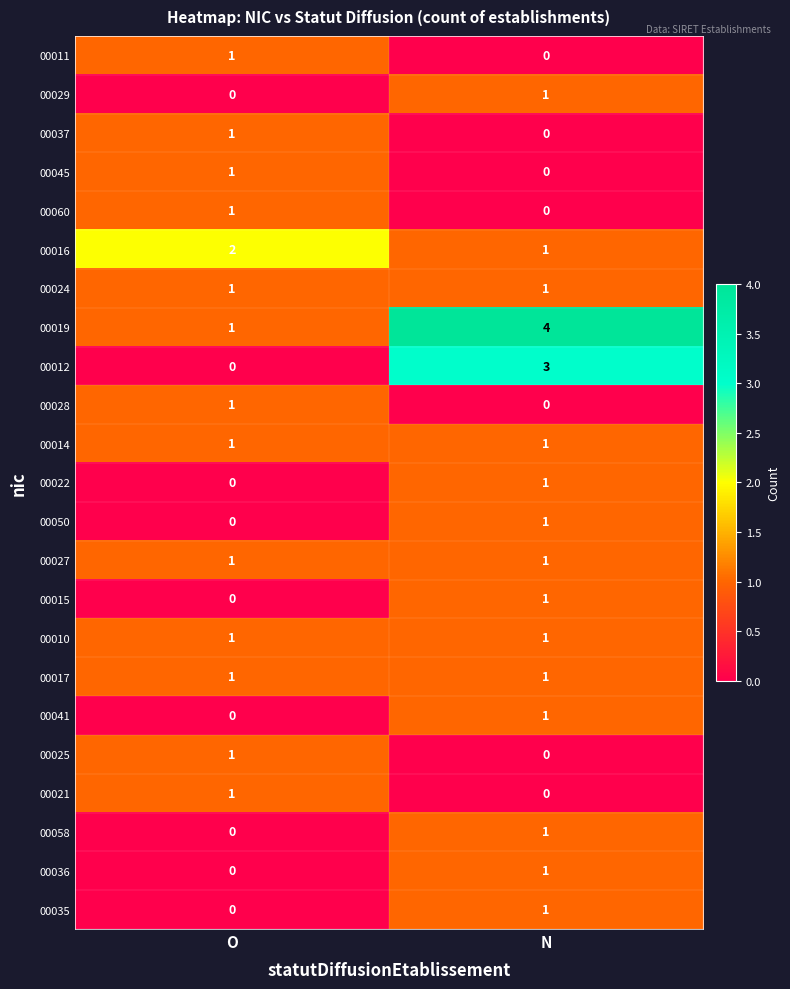

At which category does the chart reach its peak across all series?

N